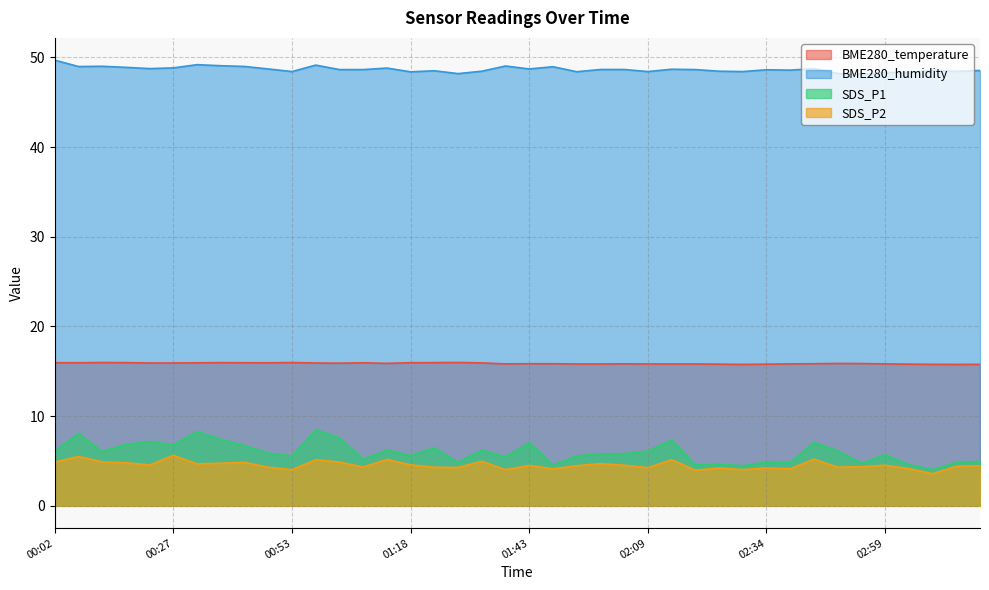

What is the label of the 2nd point from the right?

03:15